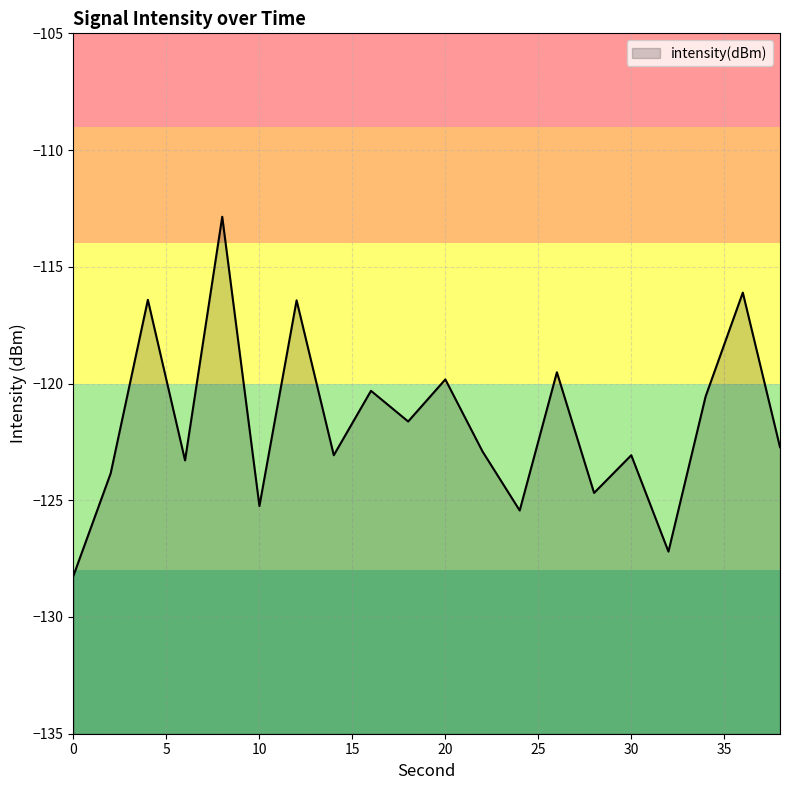

Count the number of values greater than -122.

9